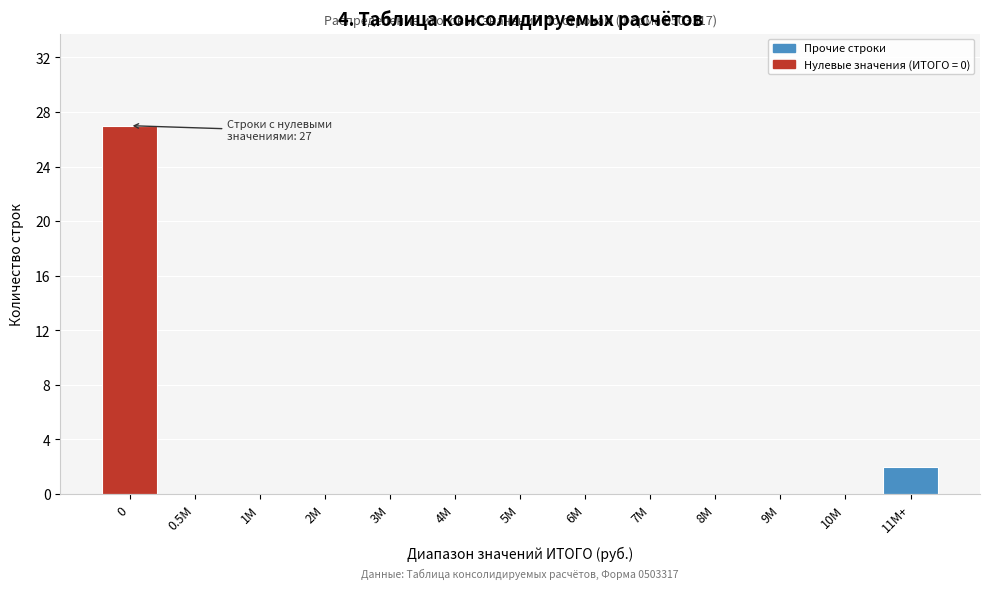

Reading left to right, what are all the values shown in this chart?

0=27	0.5M=0	1M=0	2M=0	3M=0	4M=0	5M=0	6M=0	7M=0	8M=0	9M=0	10M=0	11M+=2